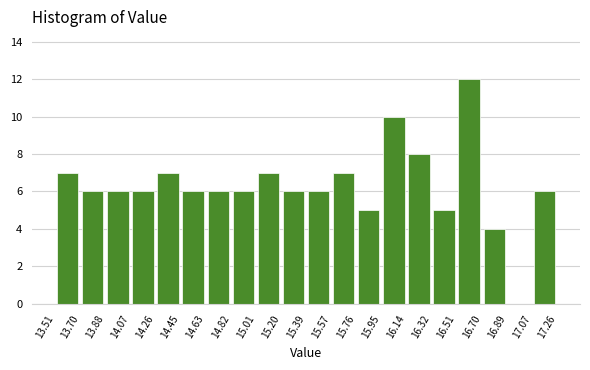

Reading left to right, transcribe this chart: for each bar, give the range it covers on the x-axis and its height. The values are not printed on the chart, so give them approximately, as read against the axis.

13.51 to 13.70: 7
13.70 to 13.88: 6
13.88 to 14.07: 6
14.07 to 14.26: 6
14.26 to 14.45: 7
14.45 to 14.63: 6
14.63 to 14.82: 6
14.82 to 15.01: 6
15.01 to 15.20: 7
15.20 to 15.39: 6
15.39 to 15.57: 6
15.57 to 15.76: 7
15.76 to 15.95: 5
15.95 to 16.14: 10
16.14 to 16.32: 8
16.32 to 16.51: 5
16.51 to 16.70: 12
16.70 to 16.89: 4
16.89 to 17.07: 0
17.07 to 17.26: 6